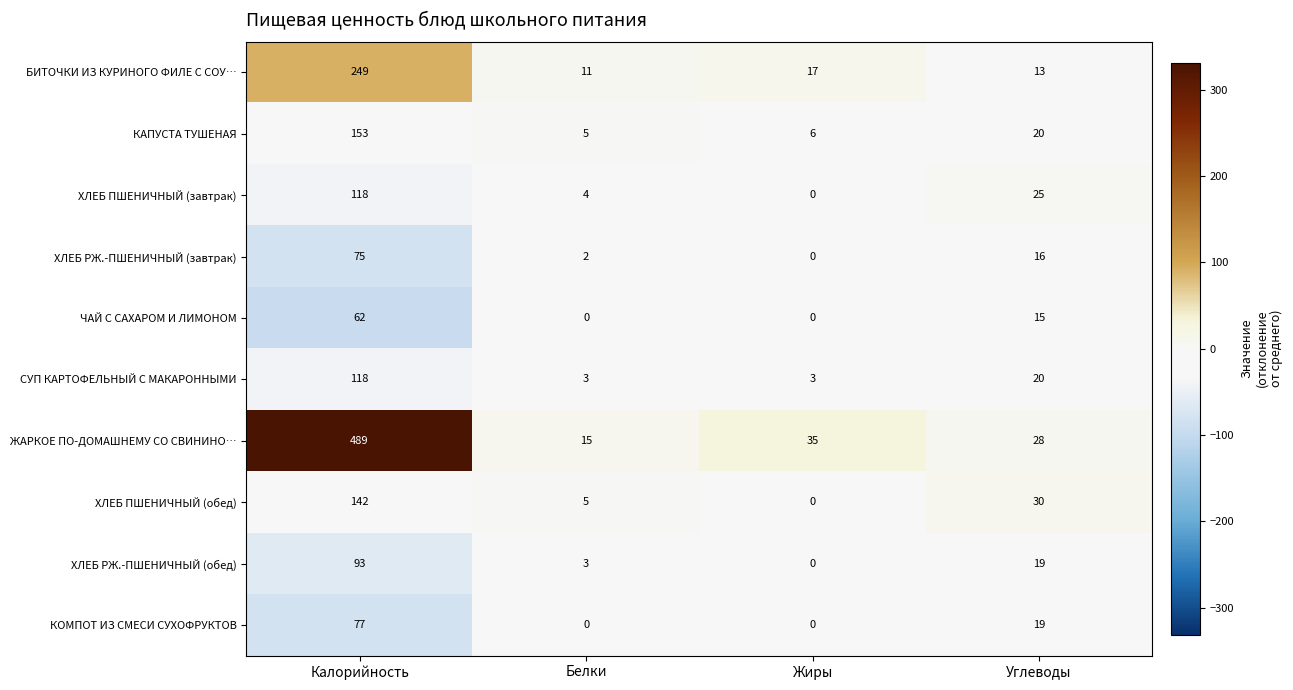

How many data points in ХЛЕБ РЖ.-ПШЕНИЧНЫЙ (завтрак) are less than 16?

2